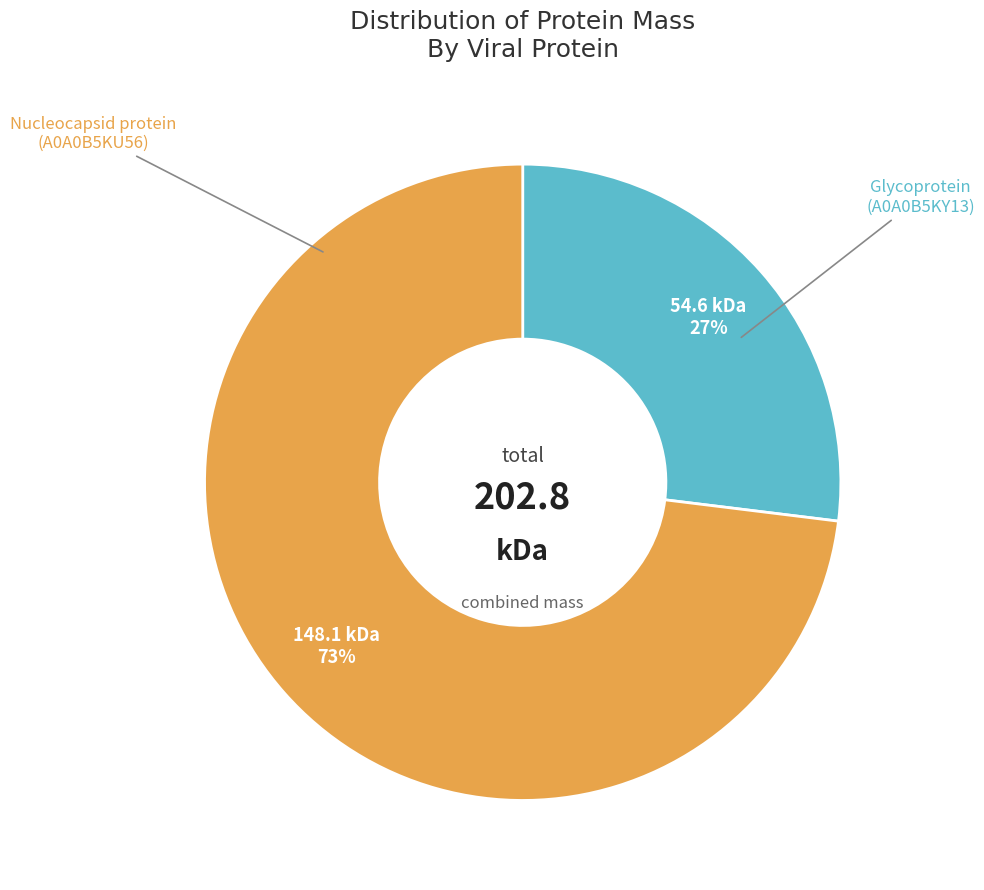

To the nearest percent, what is the difference between the largest and smallest slice percentages?

46%